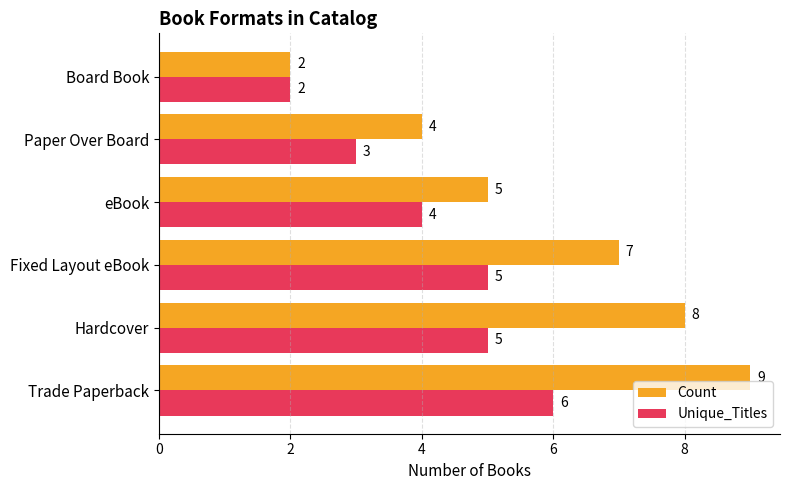

What is the total value across all series at Hardcover?

13